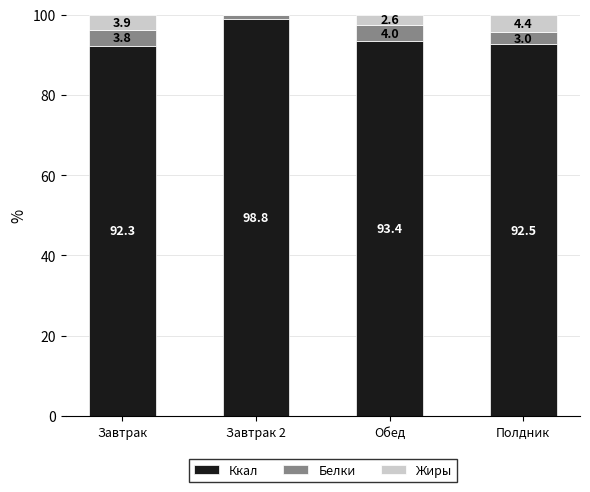

What is the total value across all series at Полдник?

100.0